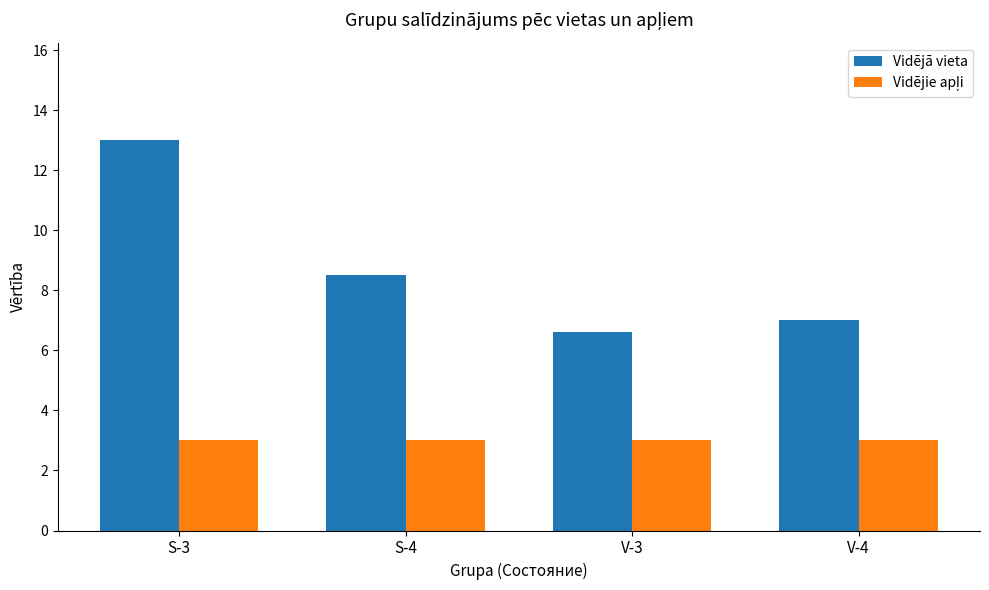

What is the difference between the highest and lowest values at S-4?

5.5